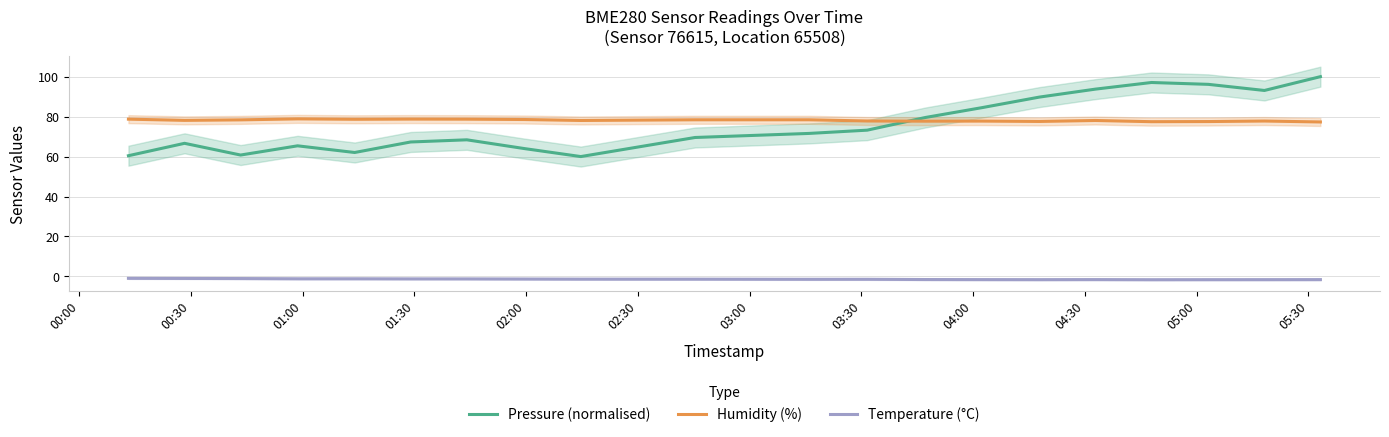

Which series has the largest range (max minus min)?

Pressure (normalised)